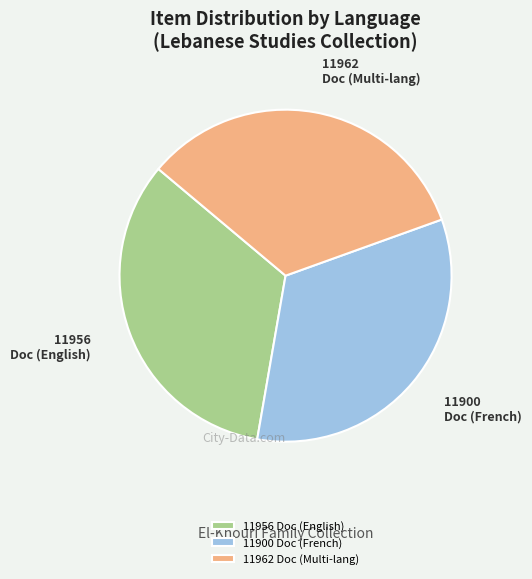

What is the ratio of the value at 11956 Doc (English) to the value at 11962 Doc (Multi-lang)?

1.0